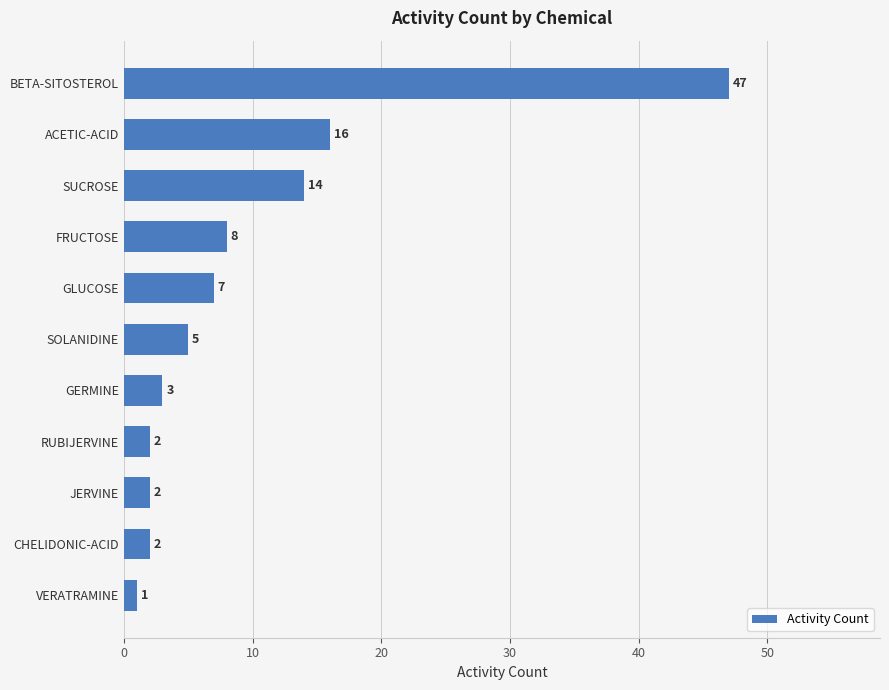

Count the number of categories in the chart.

11